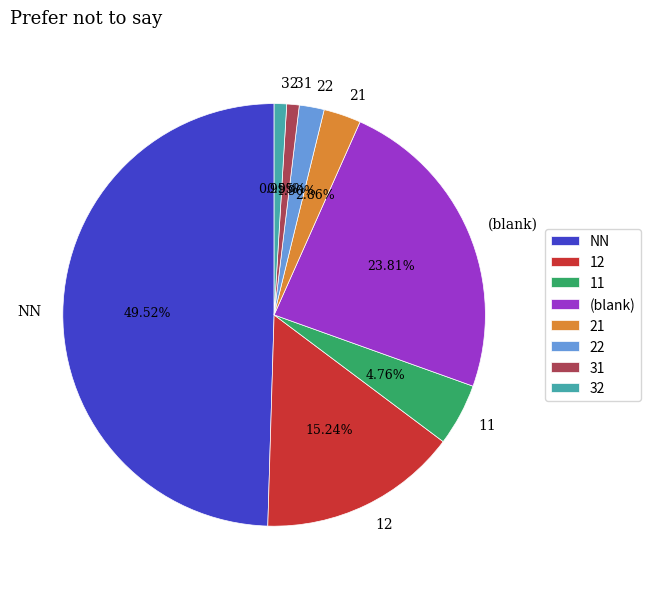

Do 12 and 32 together represent more than half of the pie?

No